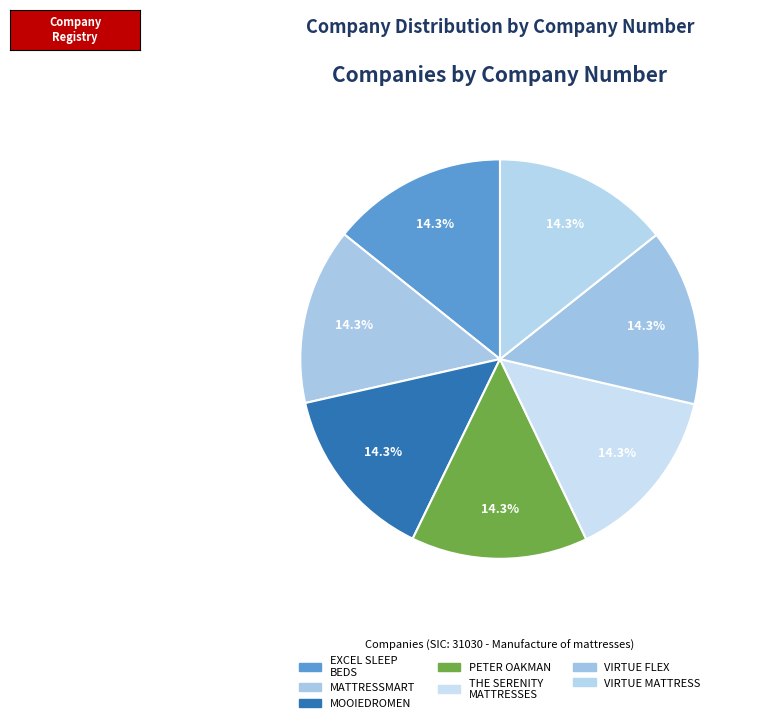

Which category has the smallest portion of the pie?

EXCEL SLEEP BEDS LIMITED